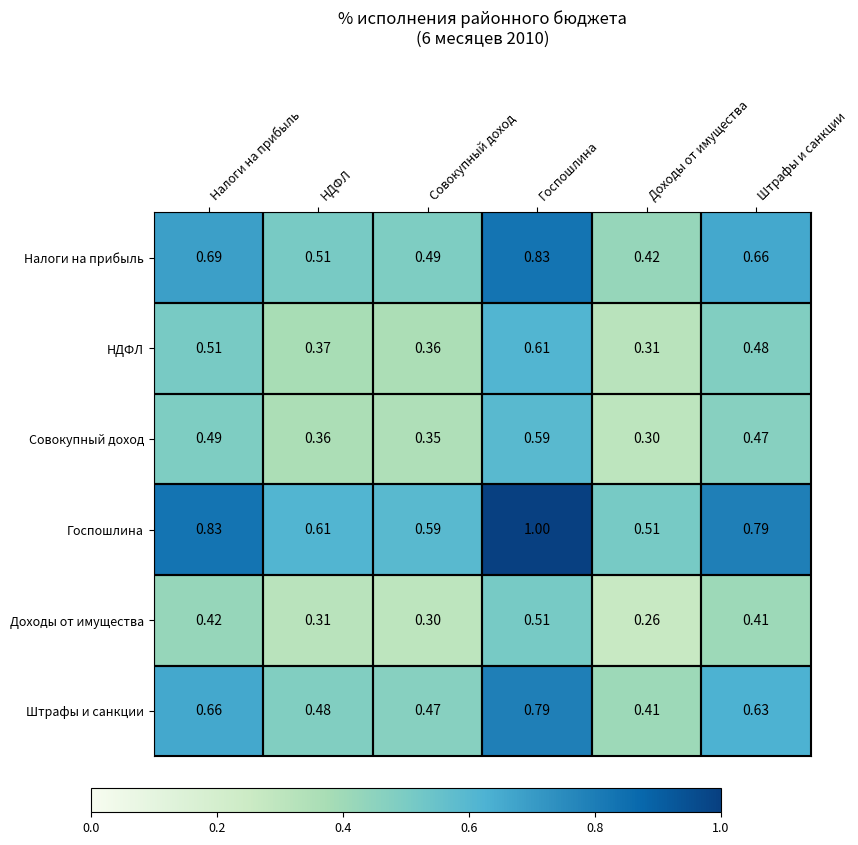

Where is Госпошлина nearest to the value 0?

Доходы от имущества